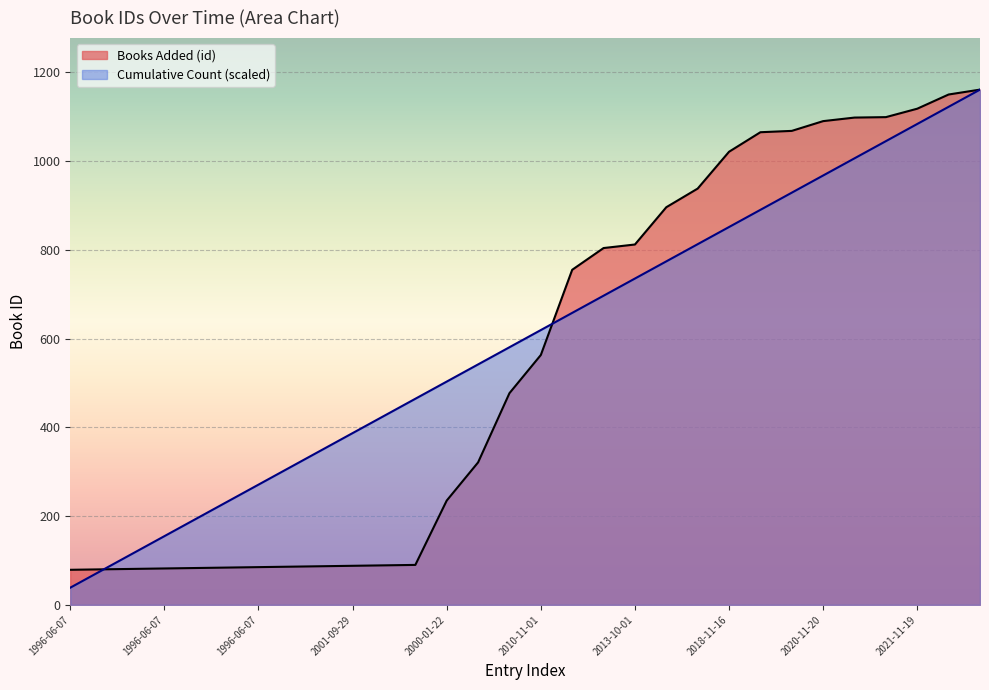

At how many categories does at least one series exceed 155?

26